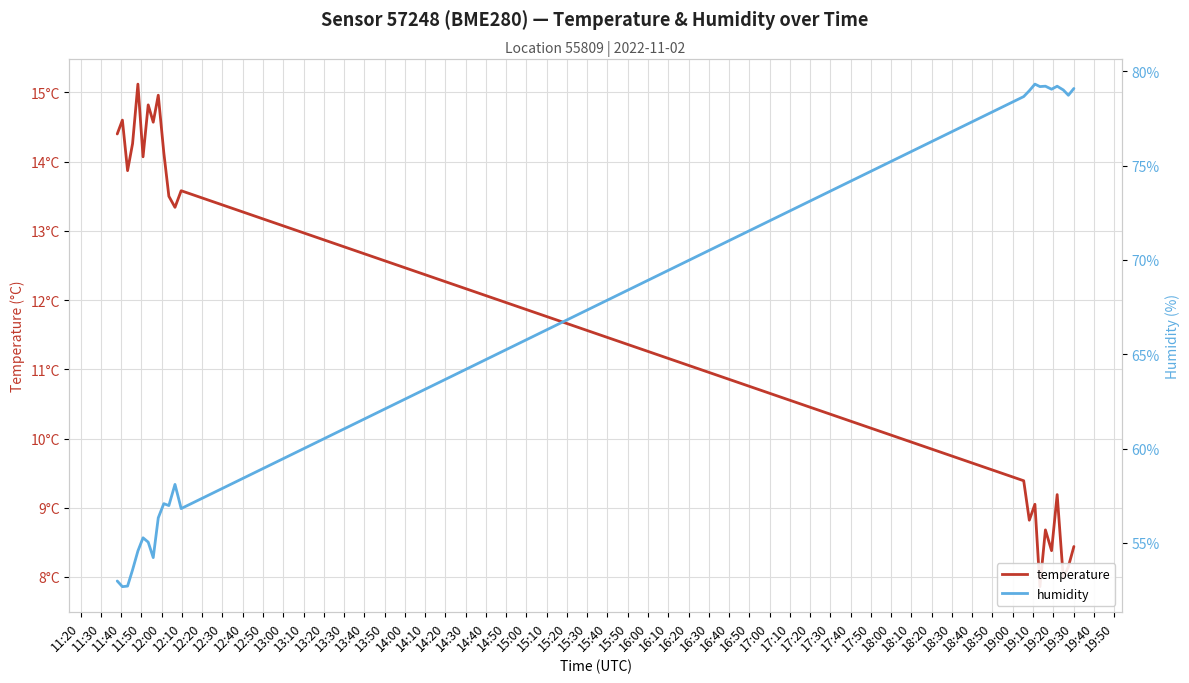

True or false: humidity and temperature intersect in this chart.

False